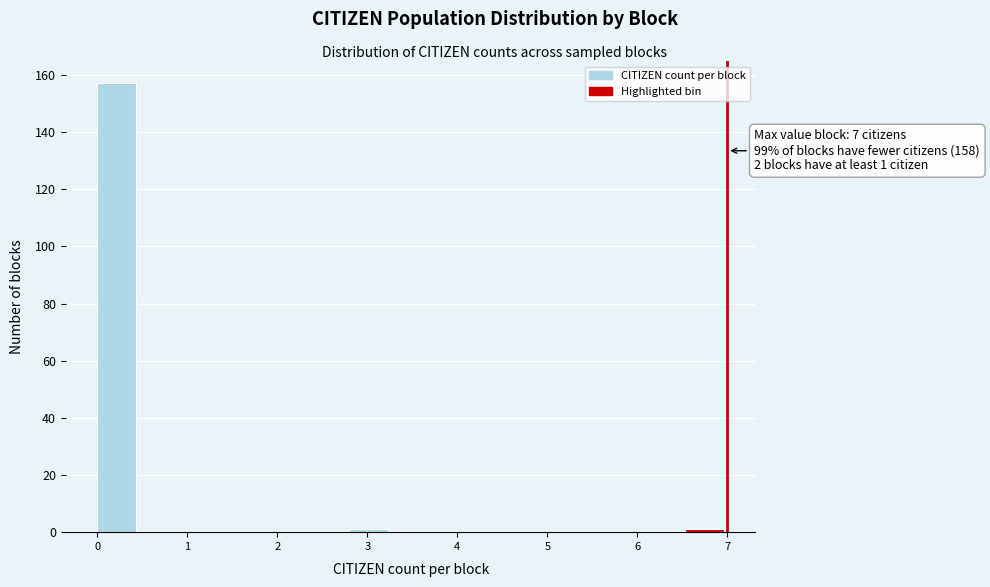

Over which range of the x-axis is the bar tallest?

0.0 to 0.5